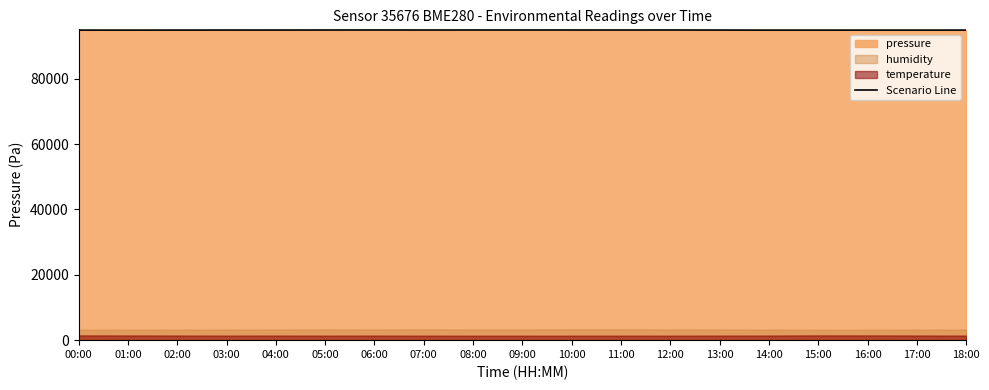

List the labels in order of value, largest first.

06:00, 12:00, 09:00, 08:00, 10:00, 05:00, 07:00, 11:00, 04:00, 03:00, 13:00, 02:00, 18:00, 16:00, 00:00, 17:00, 01:00, 14:00, 15:00